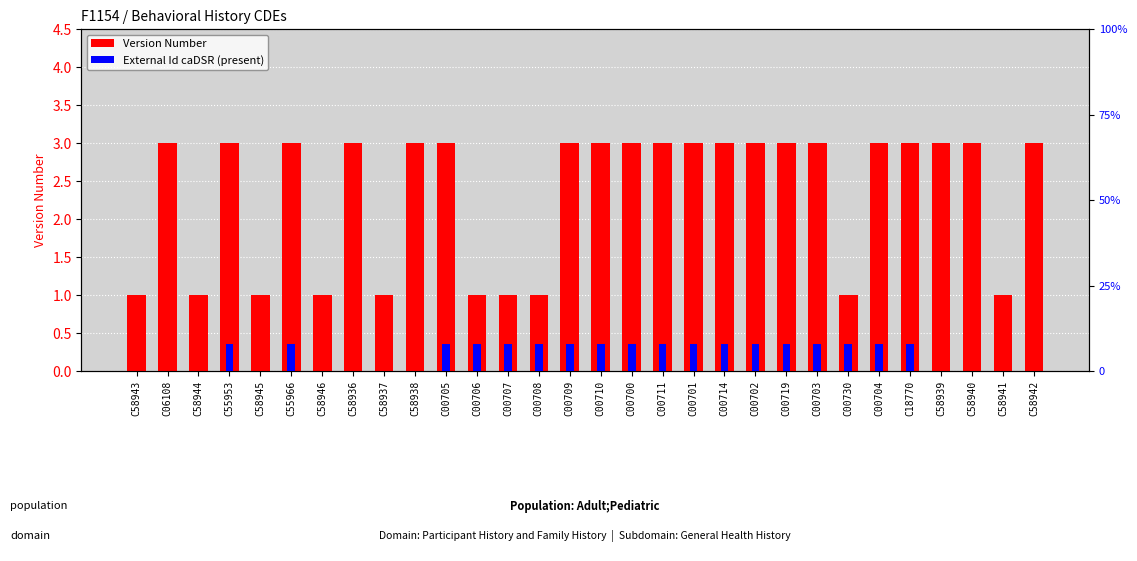

What value does the Version Number series have at C00700?

3.0